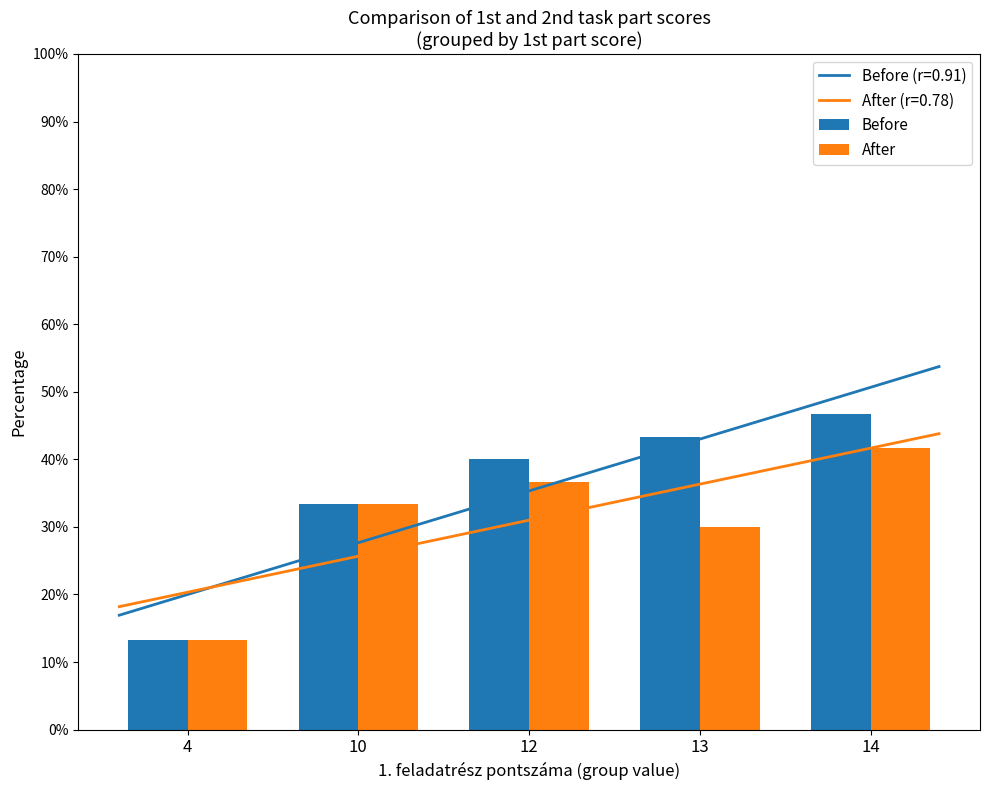

Reading left to right, transcribe all the data shown in this chart.

Before: 4=0.1	10=0.3	12=0.4	13=0.4	14=0.5
After: 4=0.1	10=0.3	12=0.4	13=0.3	14=0.4